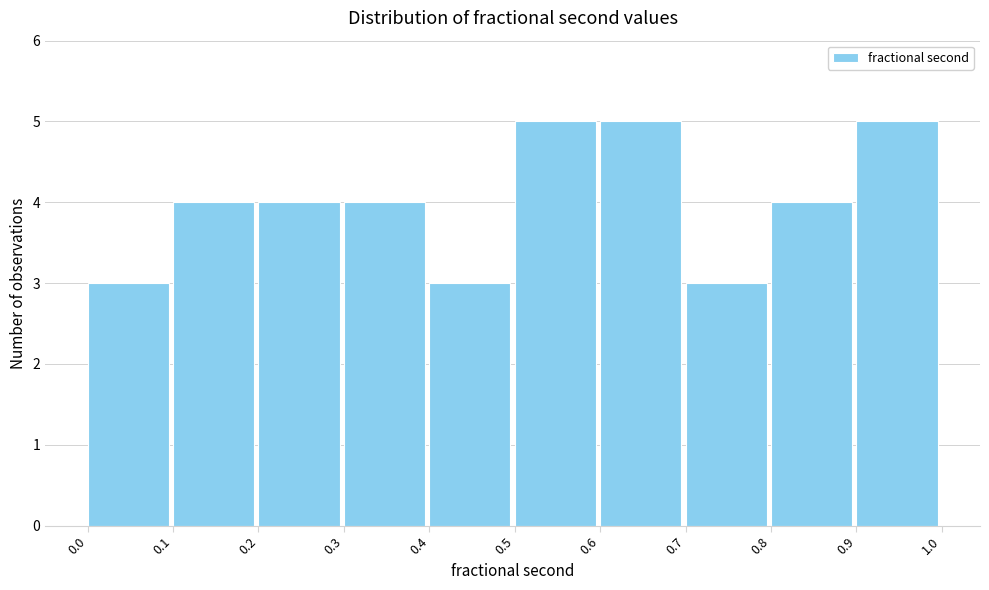

How tall is the bar that spans 0.8 to 0.9 on the x-axis? The values are not printed on the chart, so give them approximately, as read against the axis.

4